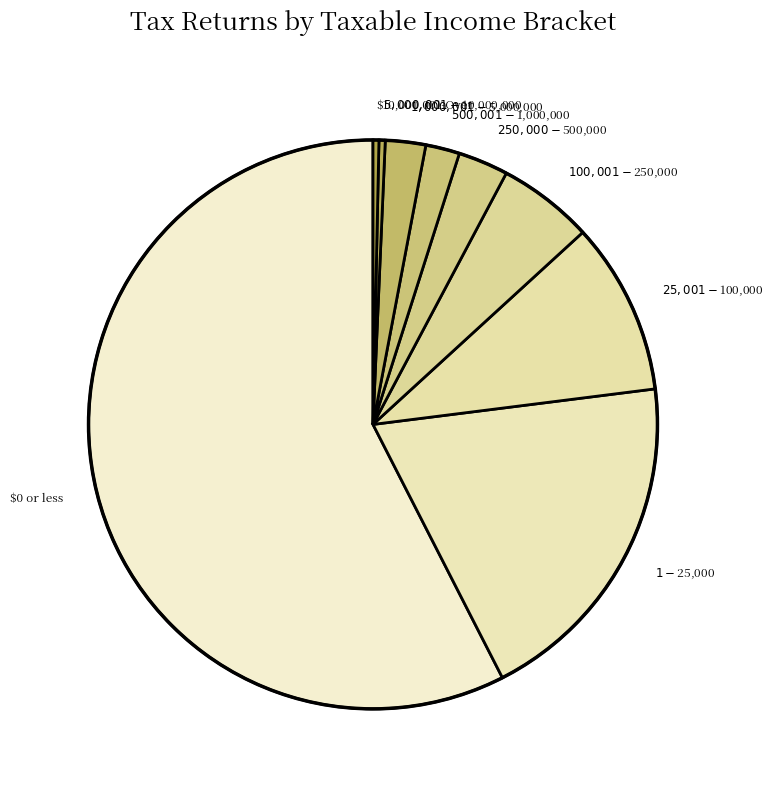

Between $0 or less and $10,000,001-Over, which is larger?

$0 or less